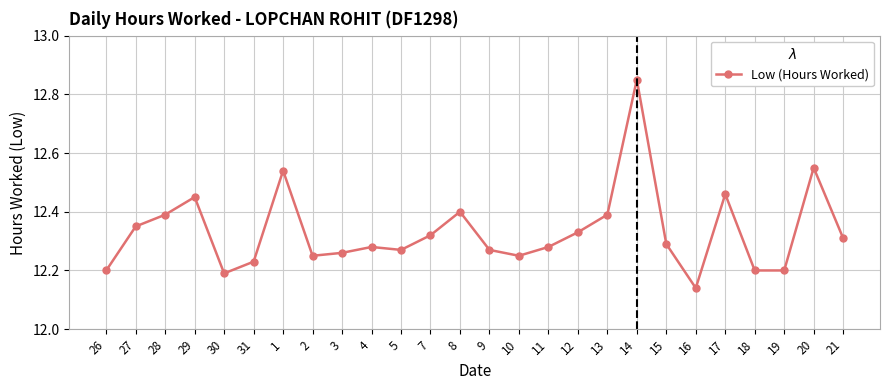

True or false: the data shows 12.3 at 21.

True